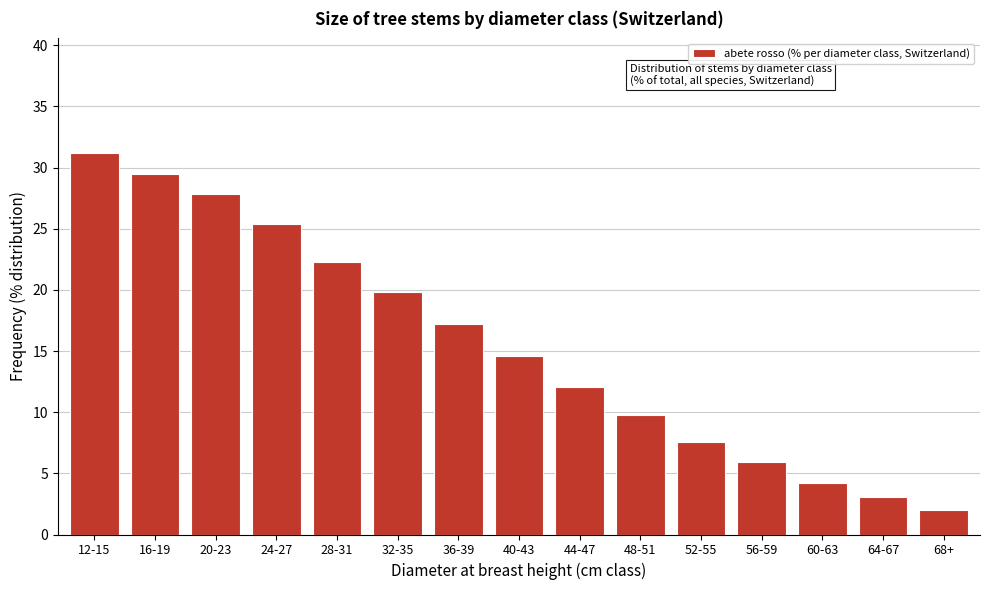

Reading left to right, list all the values displayed in this chart.

31.2	29.5	27.8	25.4	22.3	19.8	17.2	14.6	12.1	9.8	7.6	5.9	4.2	3.1	2.0